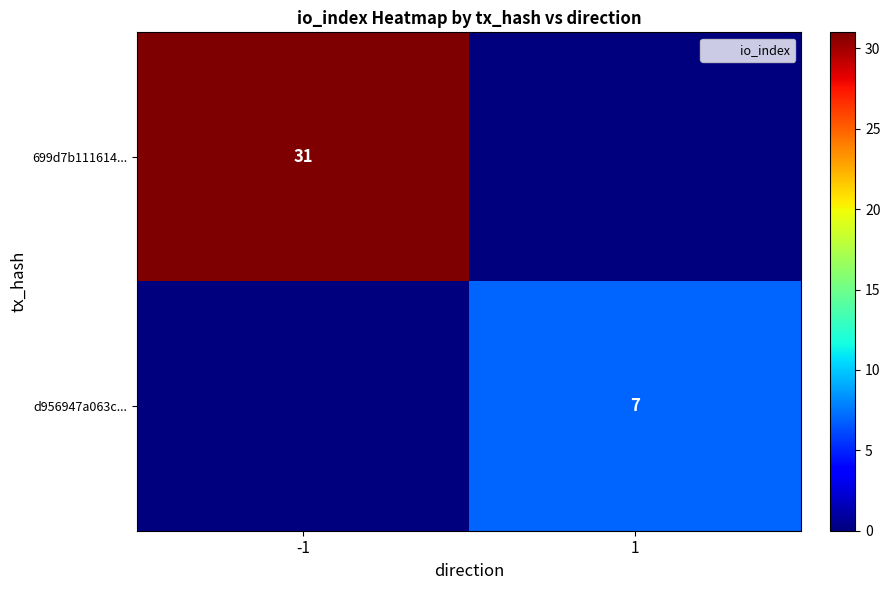

Is it true that d956947a063c... equals 7 at 1?

True